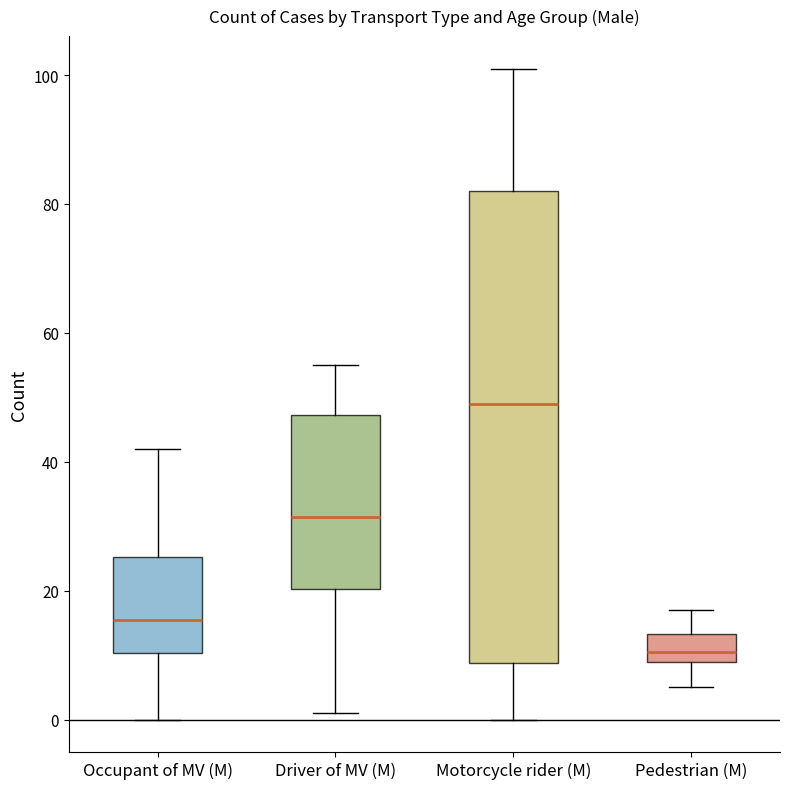

Reading left to right, read every box against the y-axis: the position of its median line, the range the box covers, and the ends of its whiskers. The values are not printed on the chart, so give them approximately, as read against the axis.

Occupant of MV (M): median 16, box 10 to 26, whiskers 0 to 42
Driver of MV (M): median 32, box 20 to 48, whiskers 2 to 56
Motorcycle rider (M): median 50, box 8 to 82, whiskers 0 to 102
Pedestrian (M): median 10 (inside the box), box 10 to 14, whiskers 6 to 18